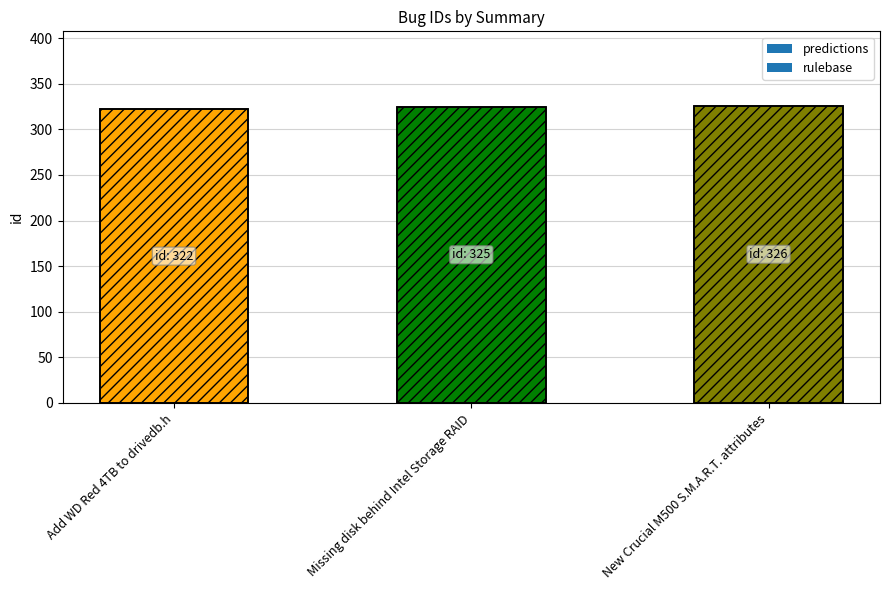

What is the sum of the values at New Crucial M500 S.M.A.R.T. attributes and Add WD Red 4TB to drivedb.h?

648